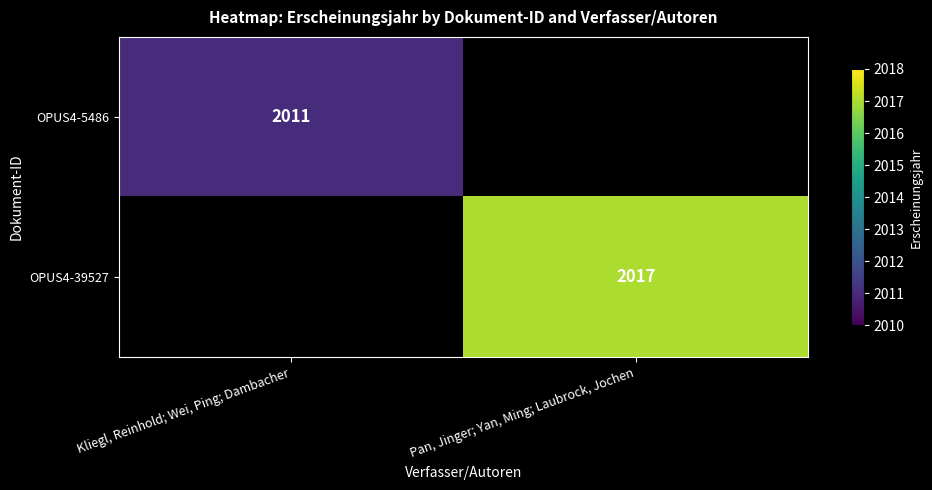

At how many categories does at least one series exceed 2012?

1